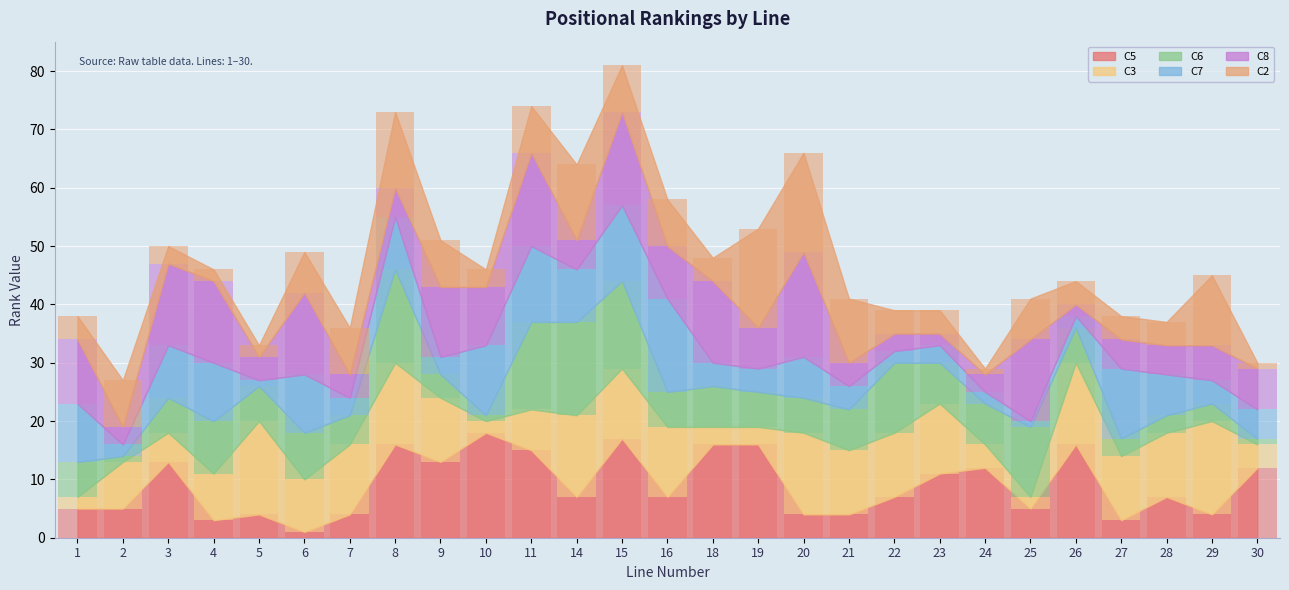

Rank the series by their maximum value, from lowest to highest.

C3, C6, C7, C2, C5, C8